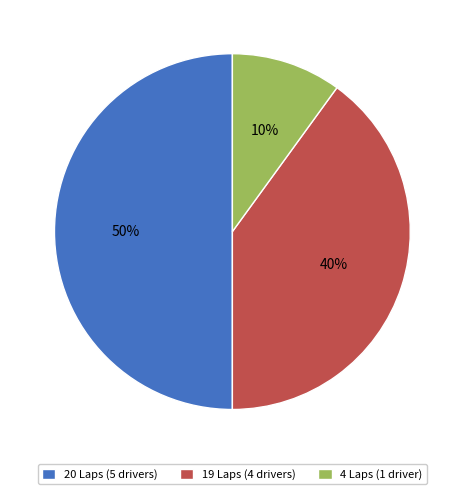

To the nearest percent, what is the difference between the 20 Laps (5 drivers) and 19 Laps (4 drivers) slice percentages?

10%